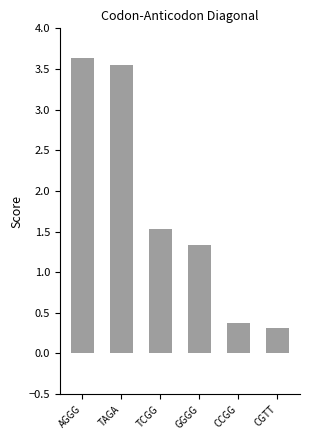

At which label is the value closest to 1?

GGGG